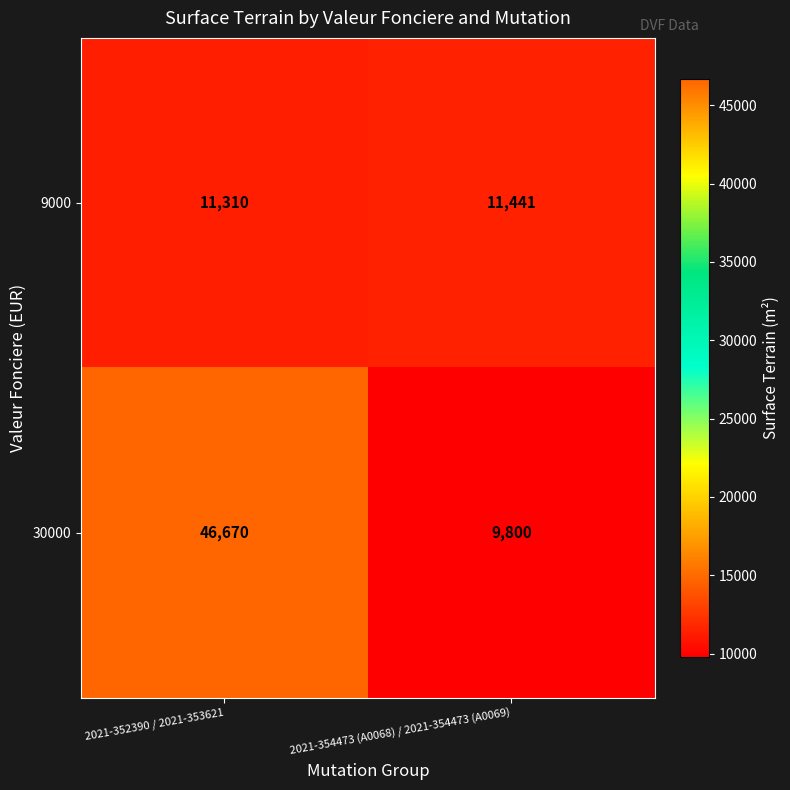

Between 2021-352390 / 2021-353621 and 2021-354473 (A0068) / 2021-354473 (A0069), which series saw the biggest shift?

30000